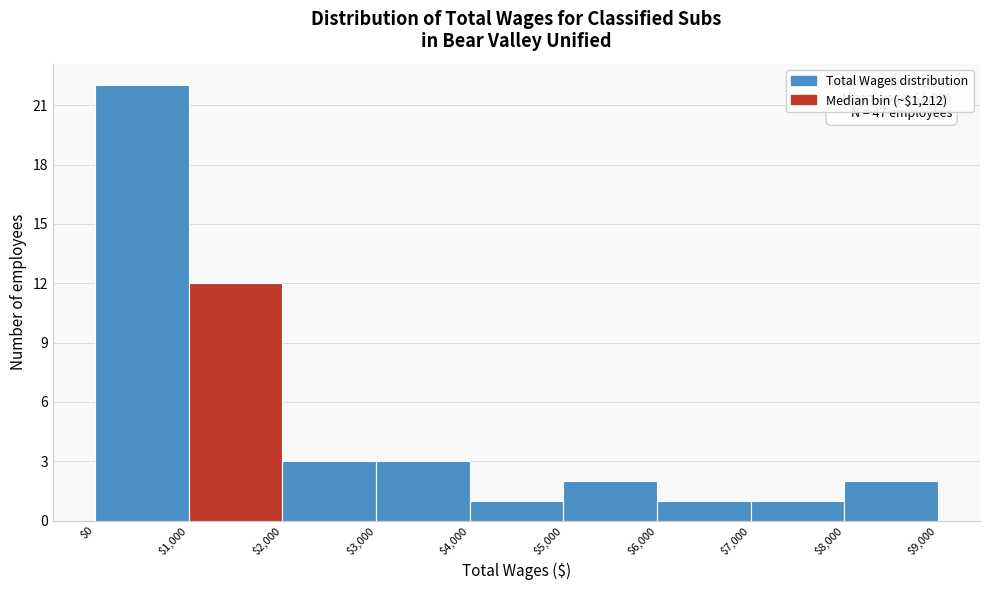

Over which range of the x-axis is the bar tallest?

$0 to $1,000